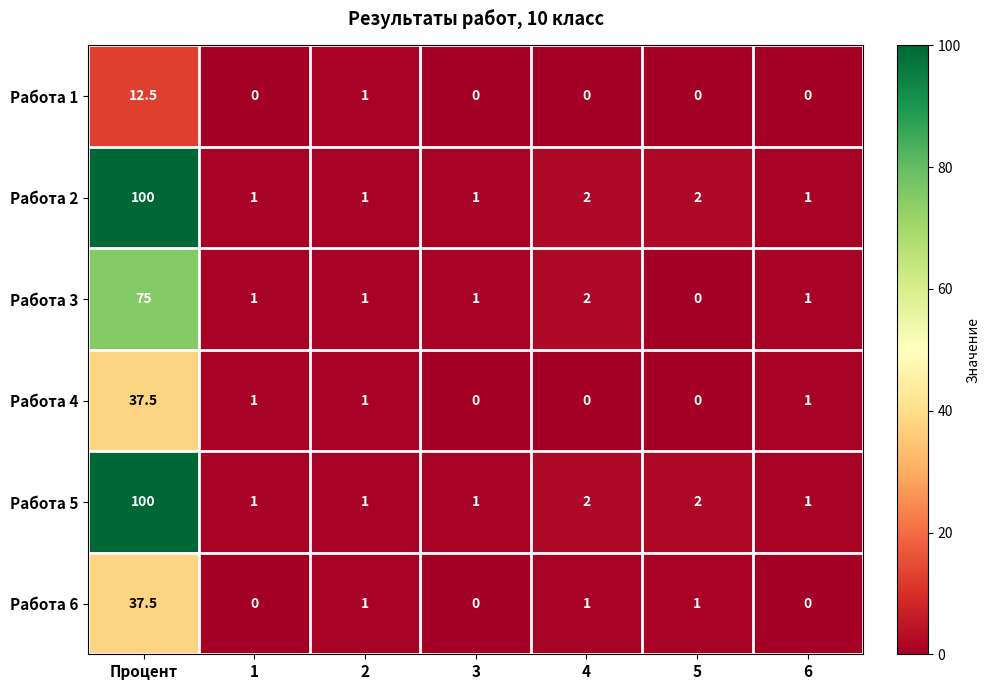

True or false: Работа 3 has a value of 1.4 at 6.

False